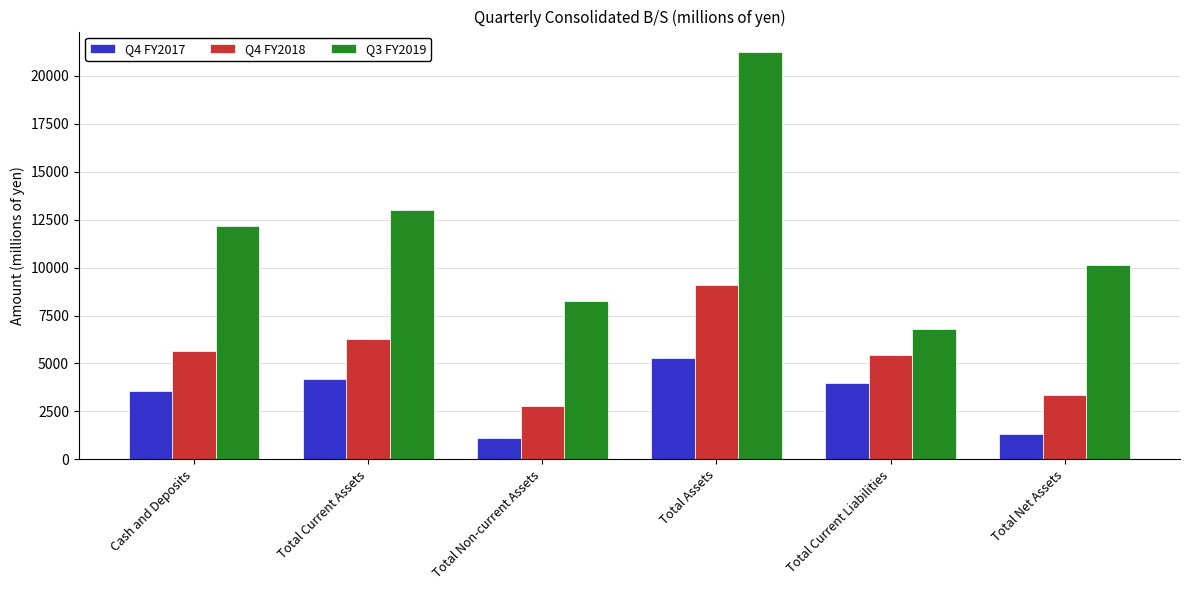

Rank the series at Total Current Assets from lowest to highest value.

Q4 FY2017, Q4 FY2018, Q3 FY2019